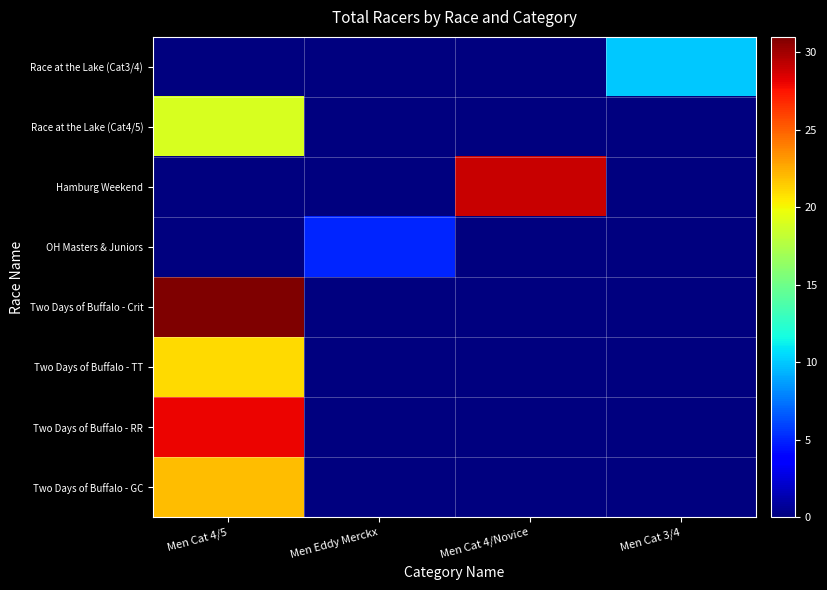

At which category is the sum across all series the highest?

Men Cat 4/5